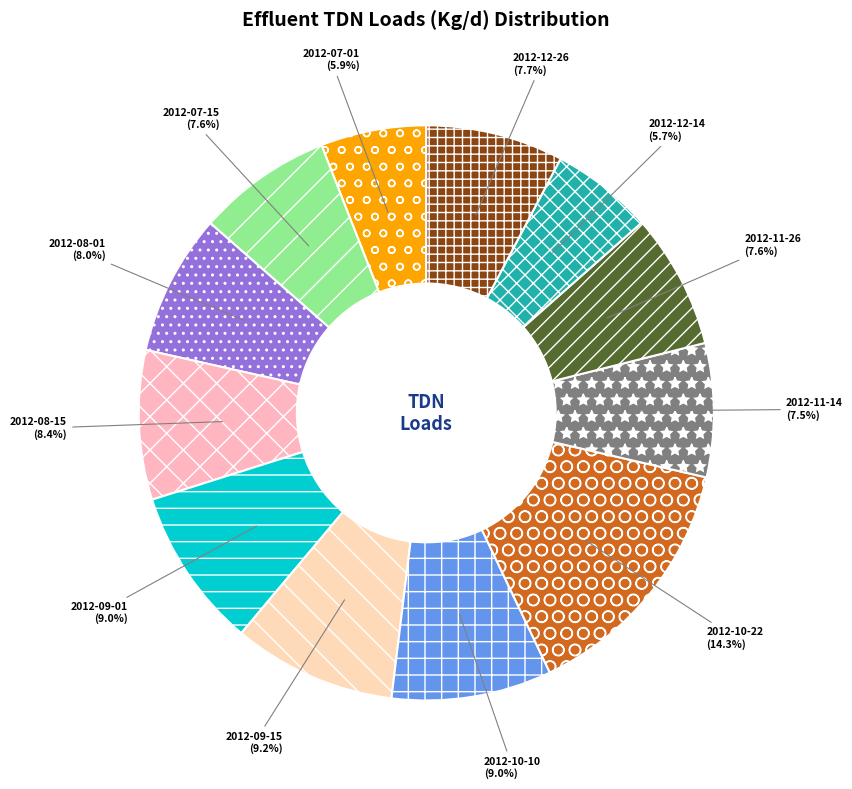

True or false: 2012-10-10 accounts for 20% of the total.

False